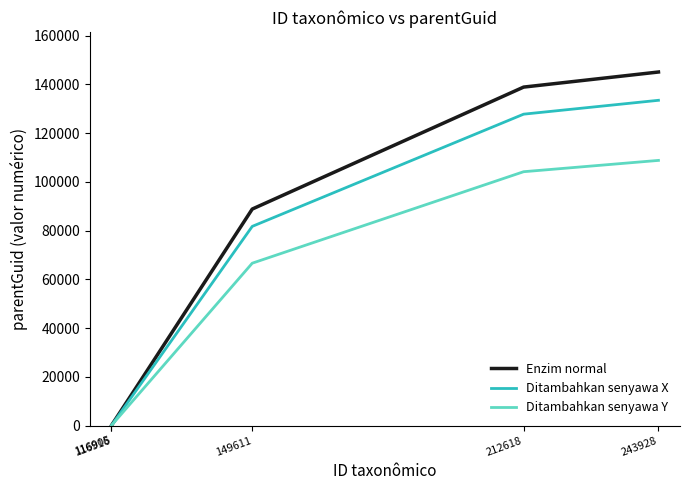

Rank the series by their average value, from lowest to highest.

Ditambahkan senyawa Y, Ditambahkan senyawa X, Enzim normal